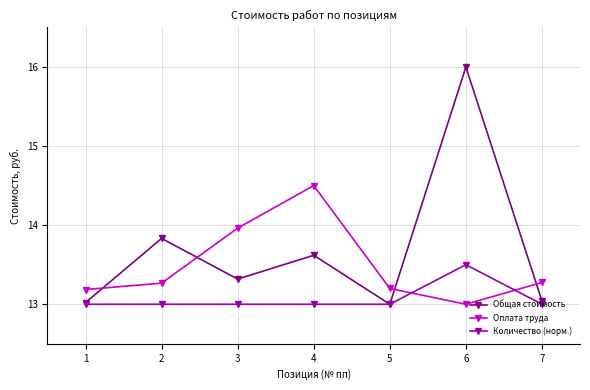

Does the chart have visible grid lines?

Yes